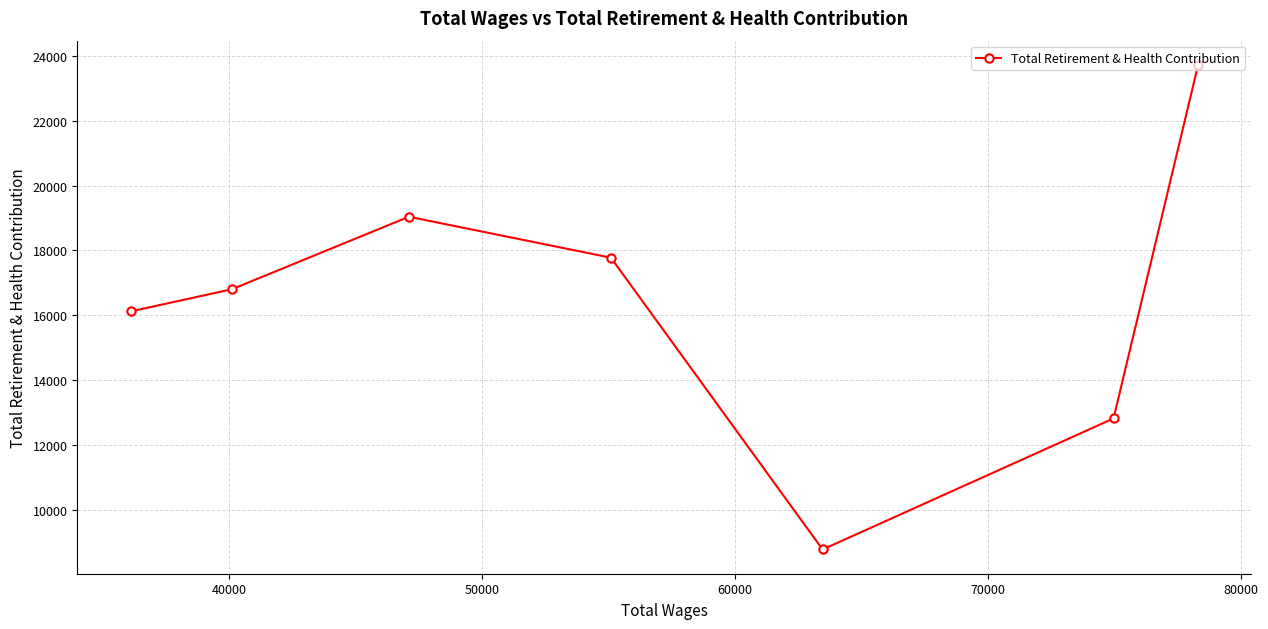

What is the sum of all values?

115041